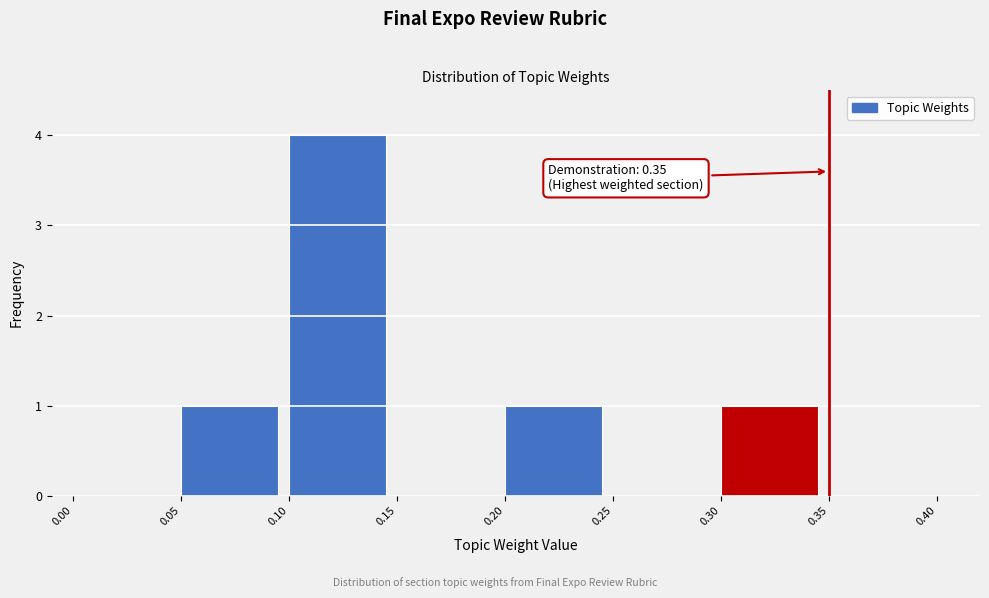

Which range on the x-axis has the tallest bar?

0.10 to 0.15